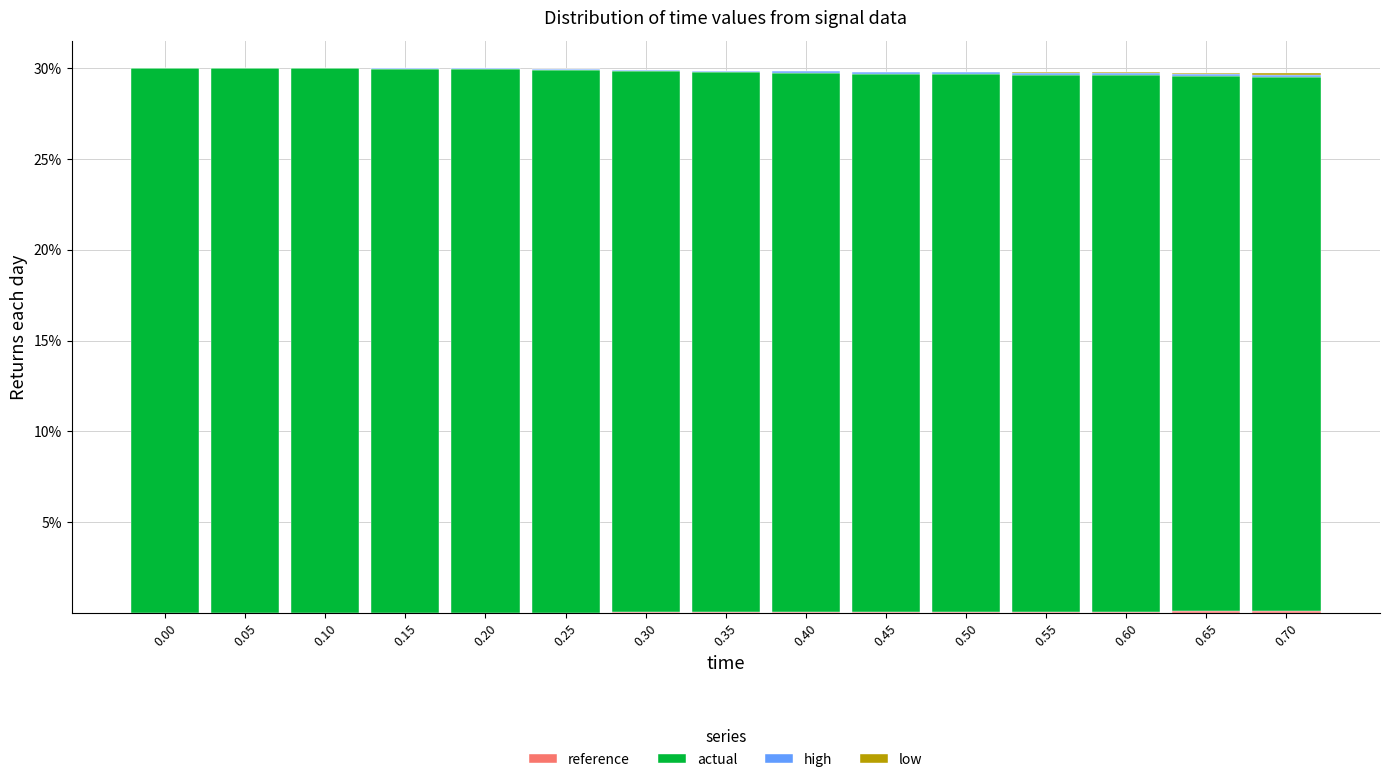

Are the bars horizontal?

No